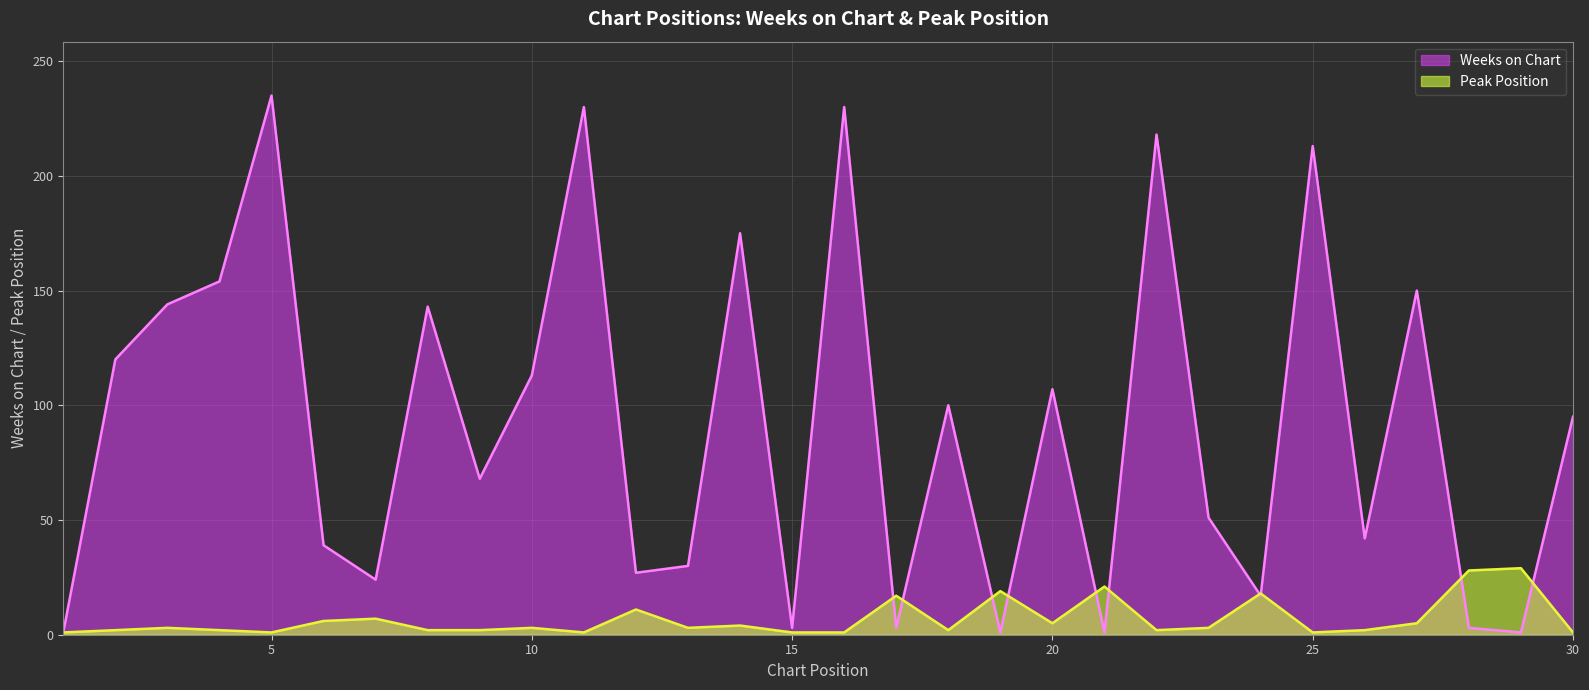

What is the difference between the maximum and minimum values in the Peak Position series?

28